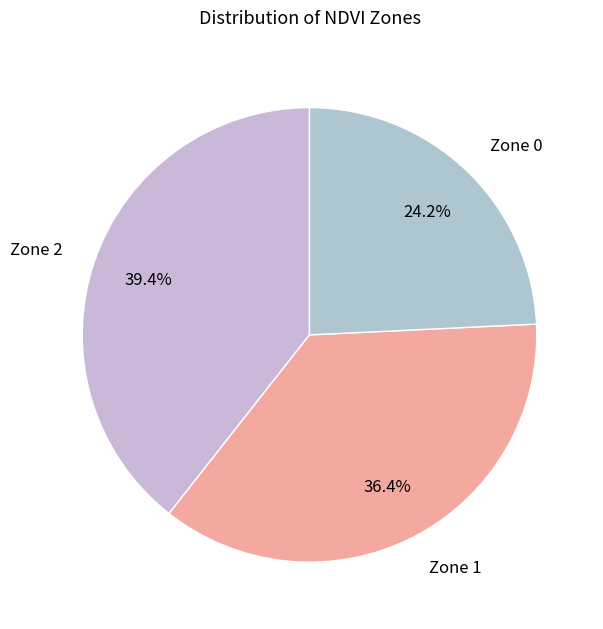

Combined, what portion of the pie is Zone 1 and Zone 2?

75.8%